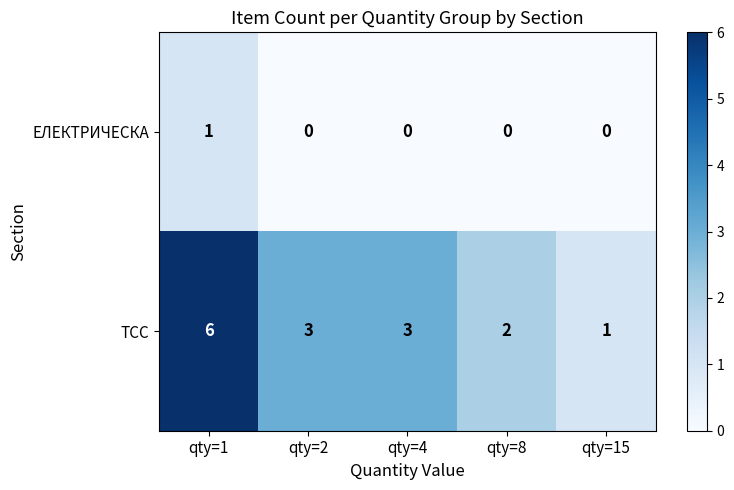

Between qty=1 and qty=4, which series saw the biggest shift?

ТСС